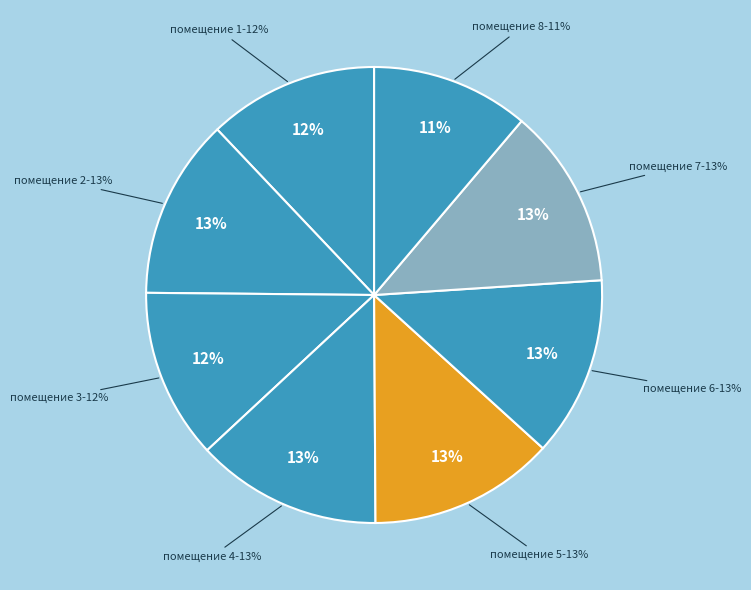

To the nearest percent, what percentage of the pie is 8?

11%